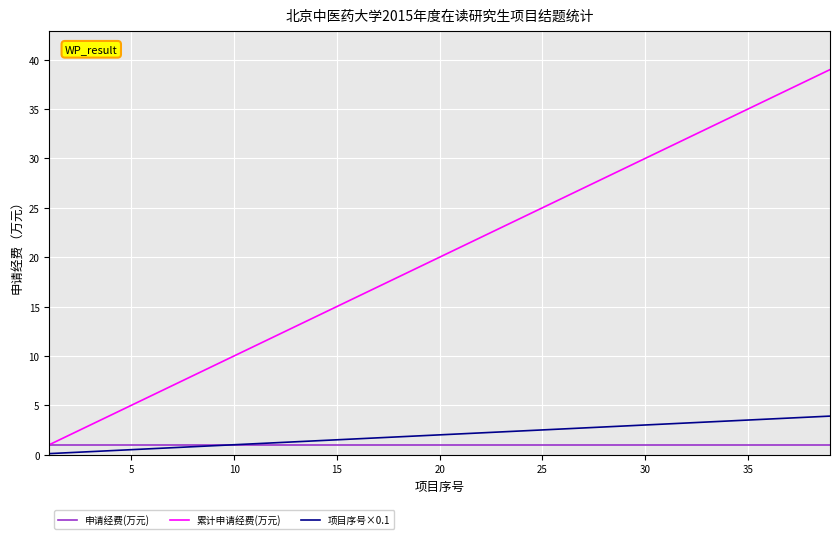

List the series in order of their peak value, lowest first.

申请经费(万元), 项目序号×0.1, 累计申请经费(万元)